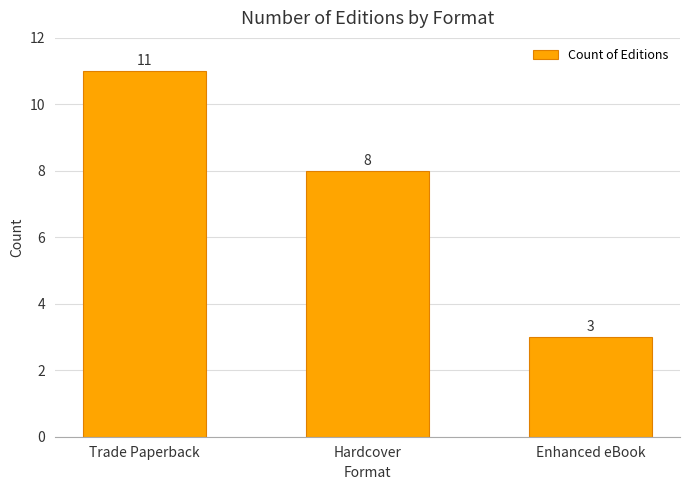

What is the maximum value shown in the chart?

11